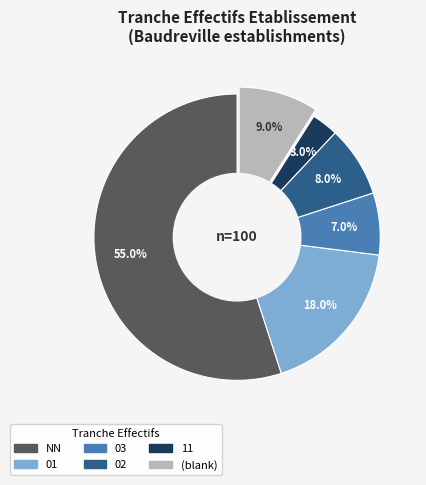

Is there any slice that represents more than half of the pie?

Yes